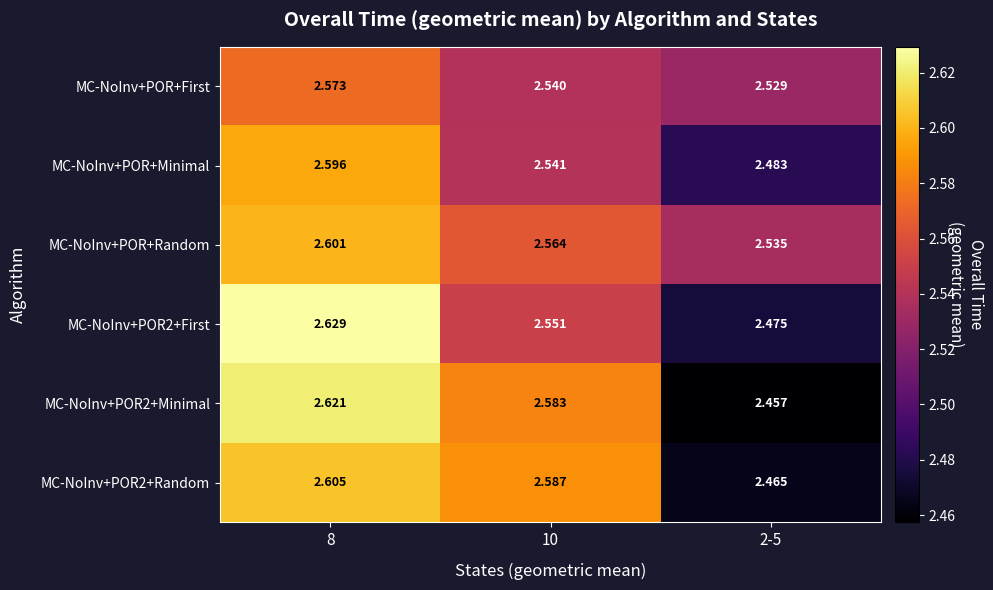

Is the value of MC-NoInv+POR+Random at 8 greater than the value of MC-NoInv+POR+Minimal at 2-5?

Yes